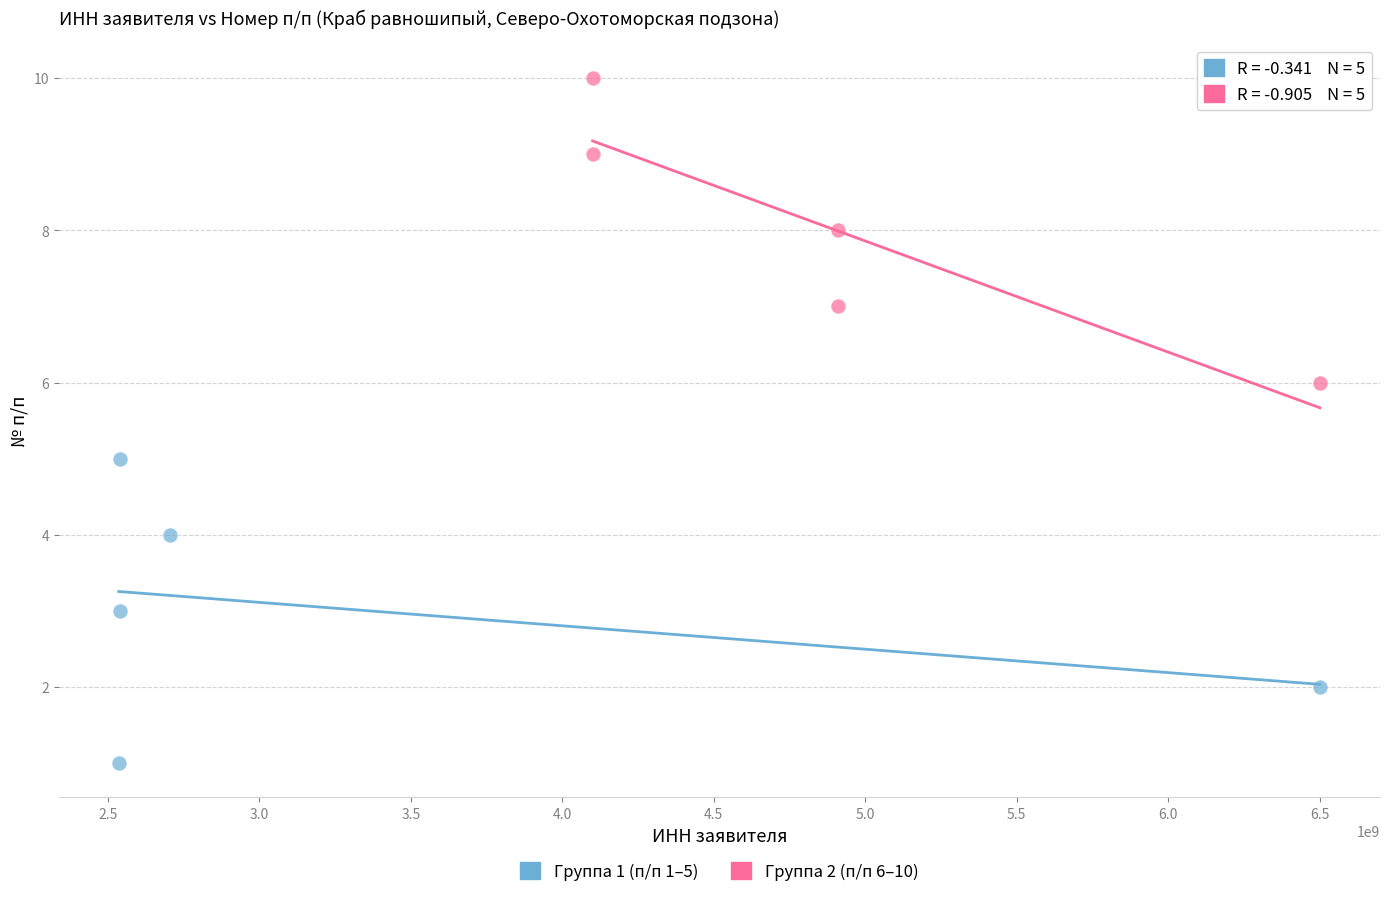

Which series contains the lowest Y value?

Группа 1 (п/п 1–5)